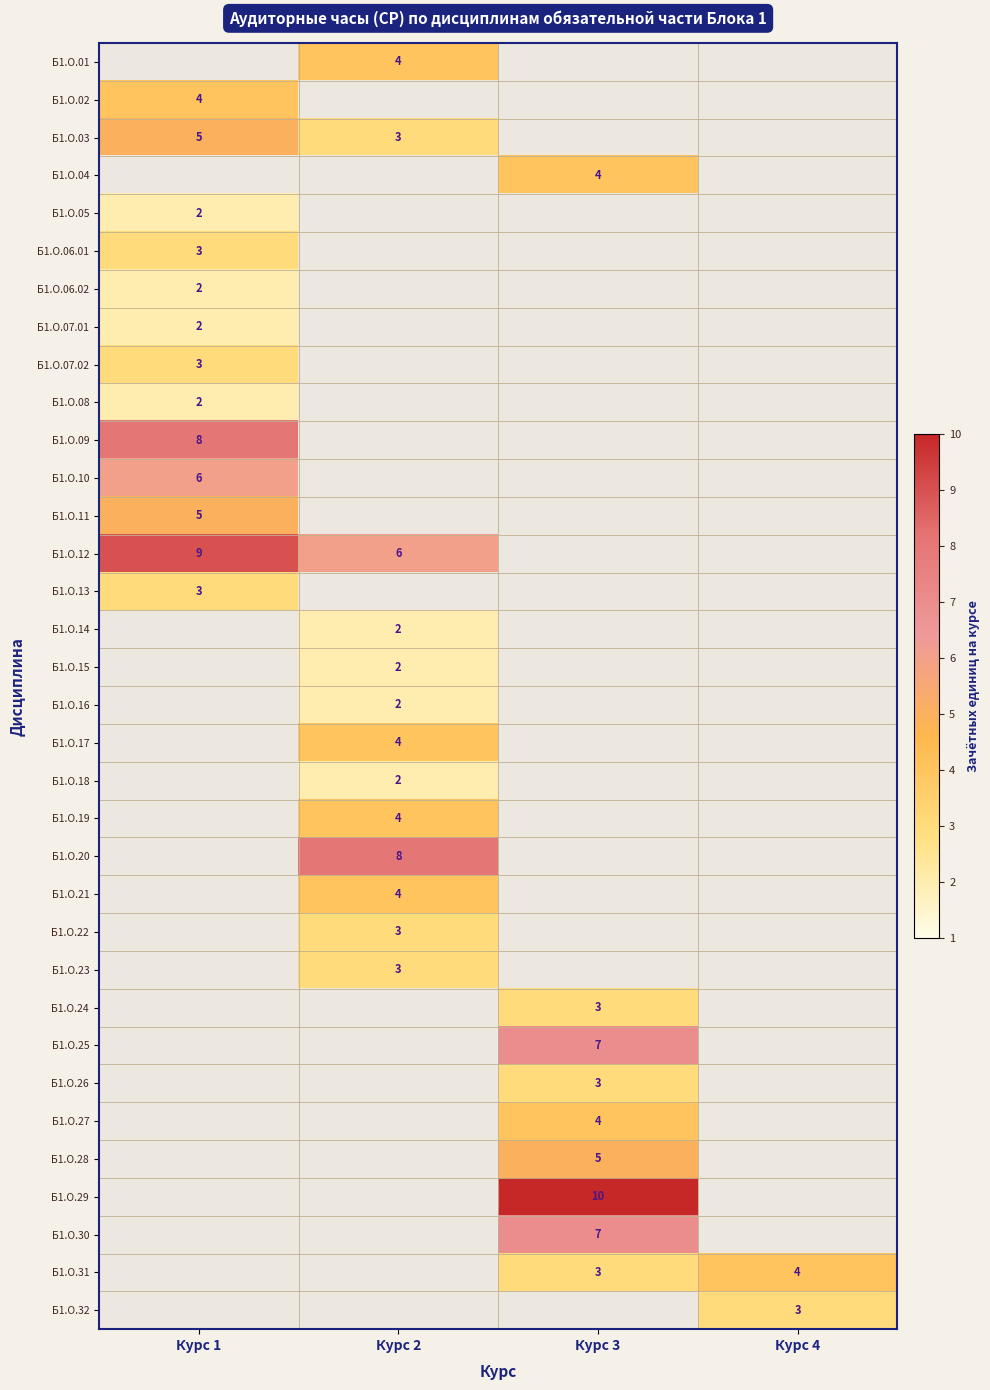

What is the smallest value displayed?

2.0